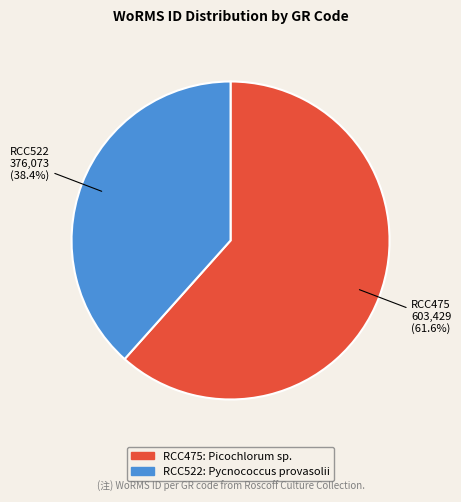

The RCC522 slice represents 30% of the pie. True or false?

False